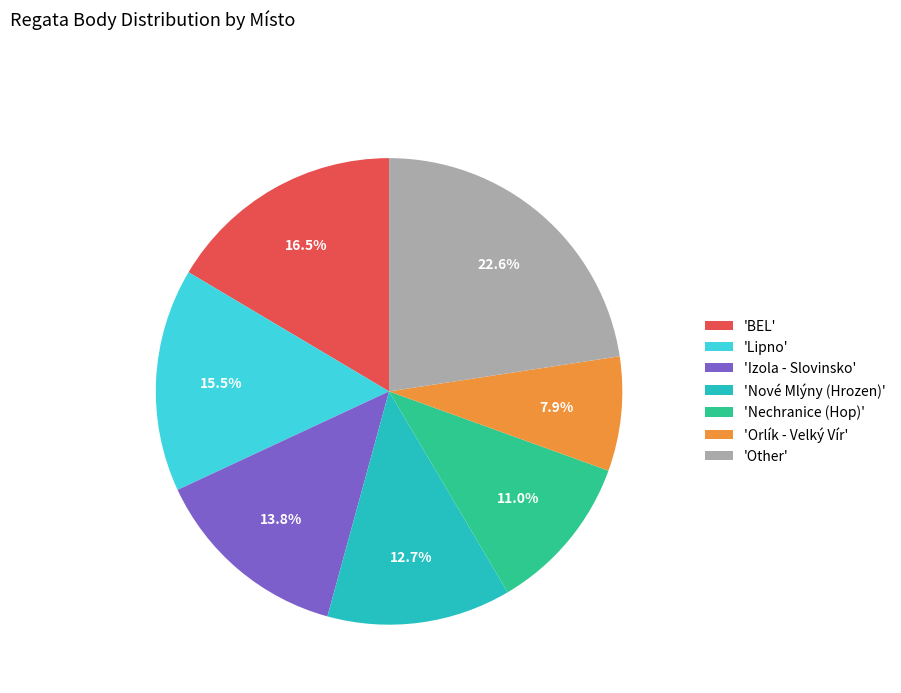

To the nearest percent, what is the difference between the largest and smallest slice percentages?

15%